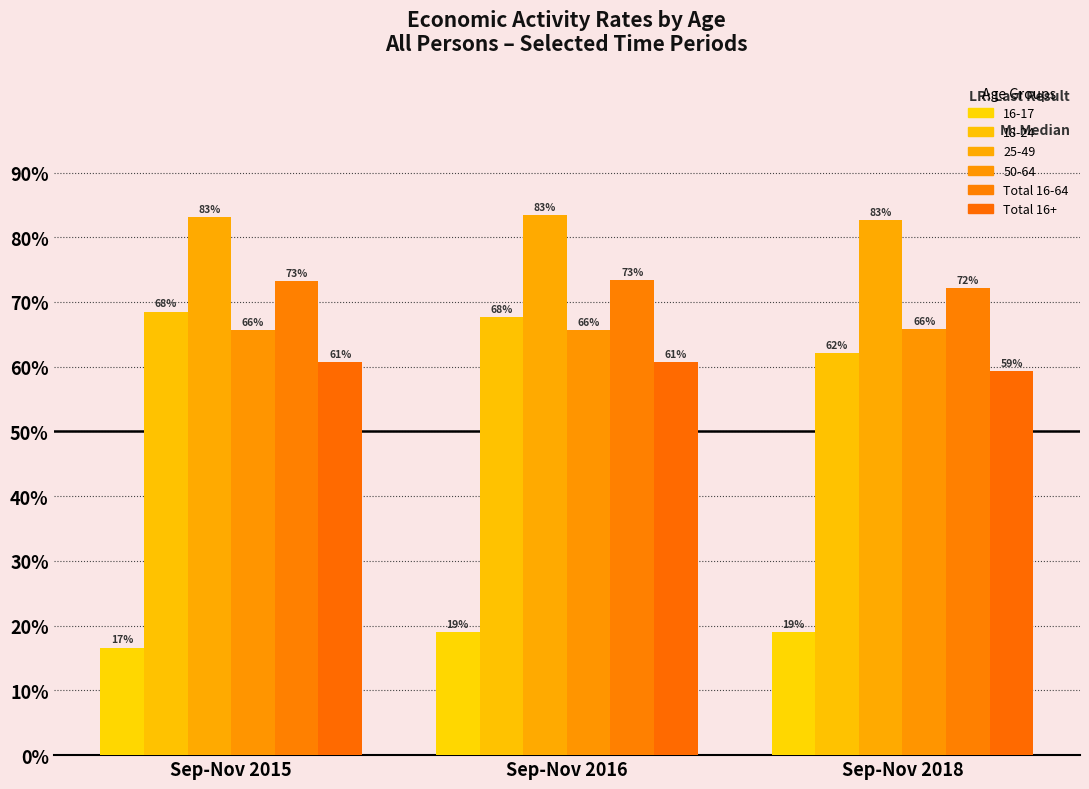

Are the bars grouped side by side (vs. stacked)?

Yes